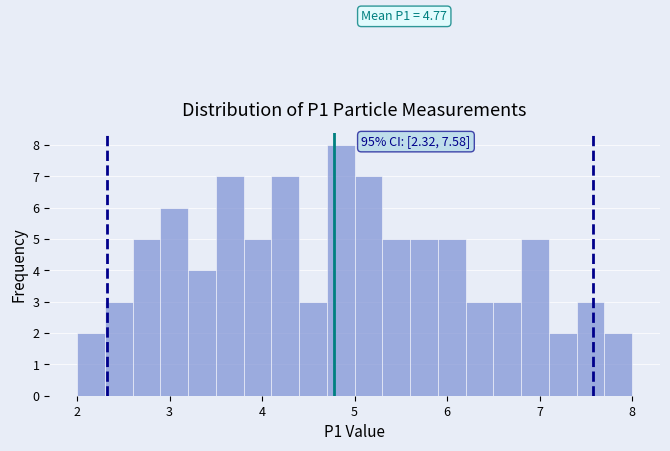

Around what value on the x-axis is the tallest bar? Give the approximate position of its centre, as read against the axis.

4.9